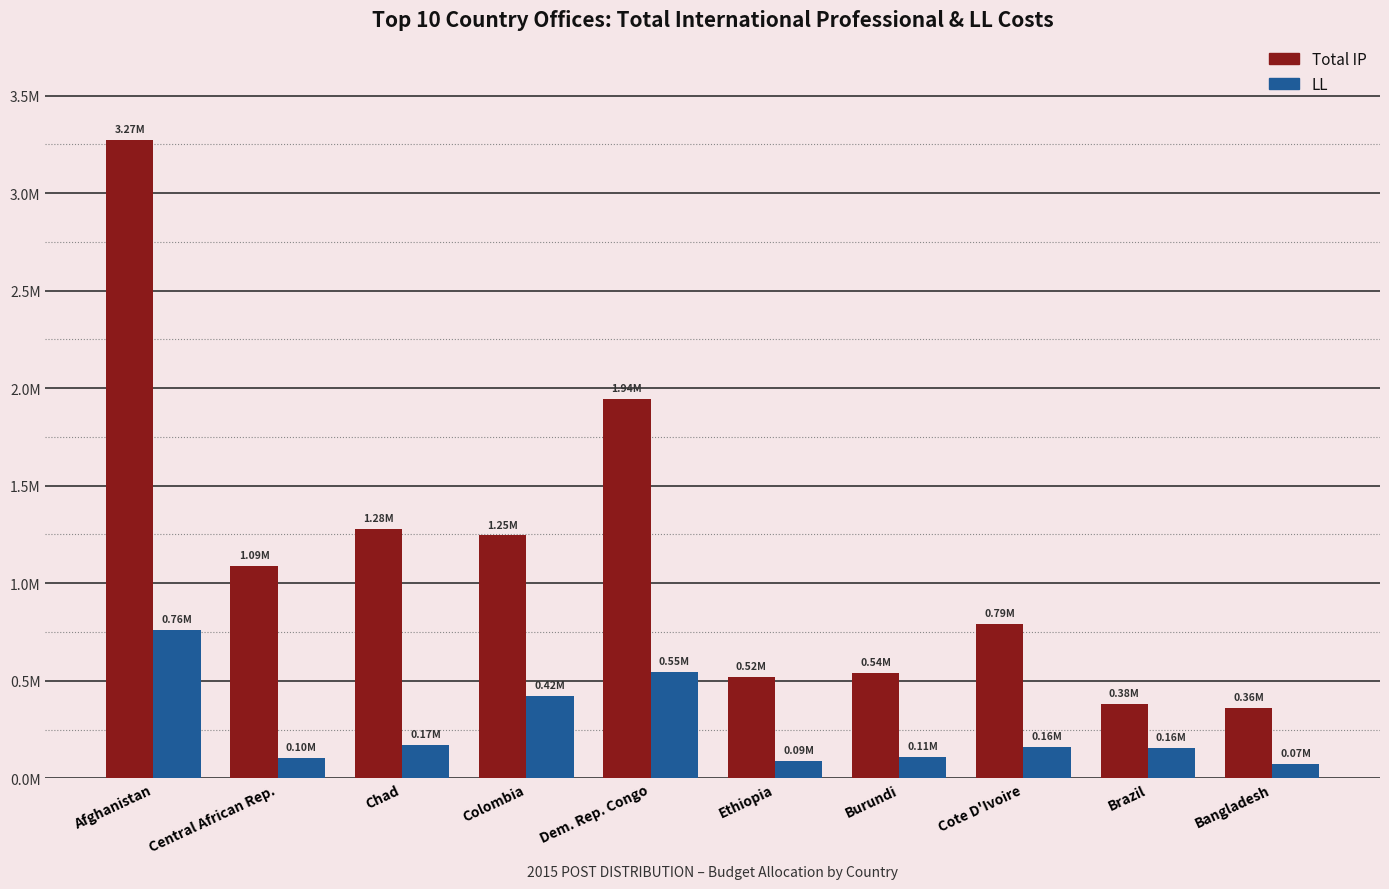

The LL series shows 421456.4 at Colombia. True or false?

True